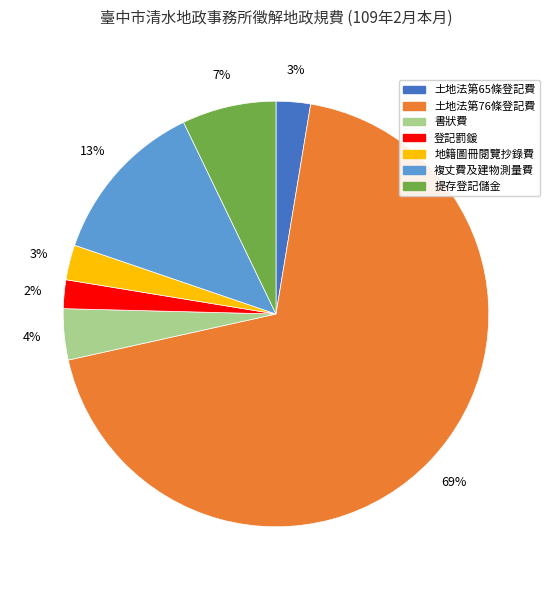

Combined, do 書狀費 and 土地法第76條登記費 account for over 50%?

Yes